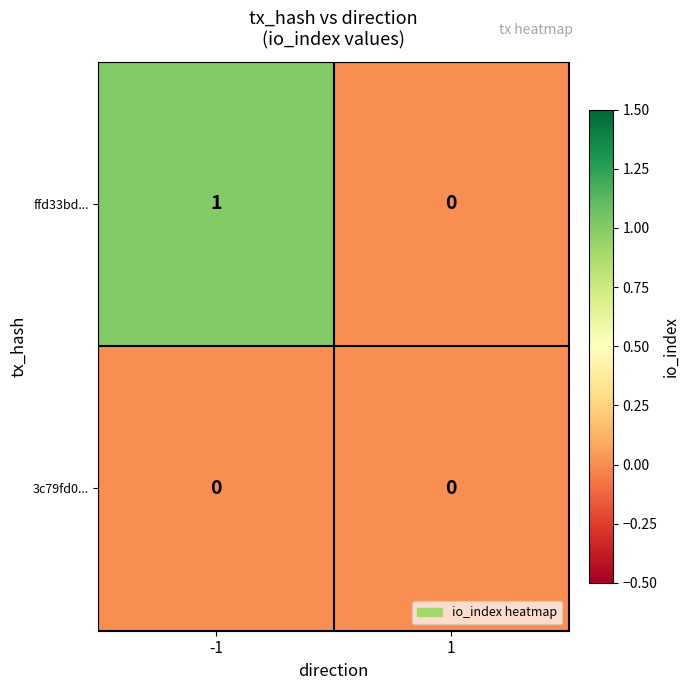

True or false: ffd33bd... has a value of 1 at 1.

False